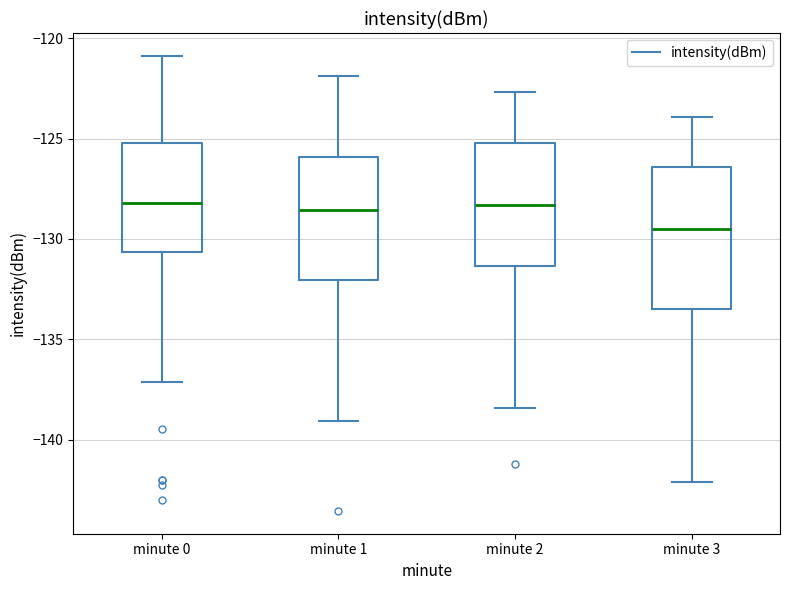

Reading left to right, transcribe this box plot: for each box, give where its median line is, the range the box spans, and where its two whiskers end, as read against the y-axis. The values are not printed on the chart, so give them approximately, as read against the axis.

minute 0: median -128.0, box -130.5 to -125.0, whiskers -137.0 to -121.0
minute 1: median -128.5, box -132.0 to -126.0, whiskers -139.0 to -122.0
minute 2: median -128.5, box -131.5 to -125.0, whiskers -138.5 to -122.5
minute 3: median -129.5, box -133.5 to -126.5, whiskers -142.0 to -124.0